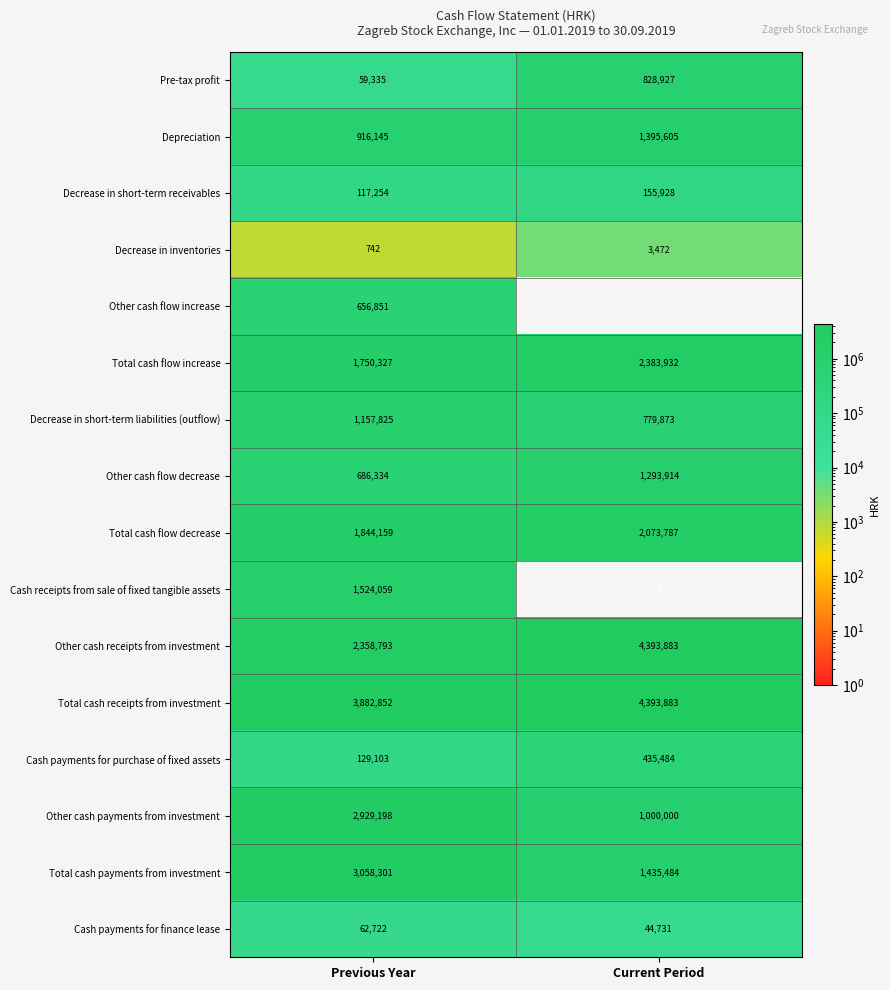

Which series has the widest spread of values?

Other cash receipts from investment